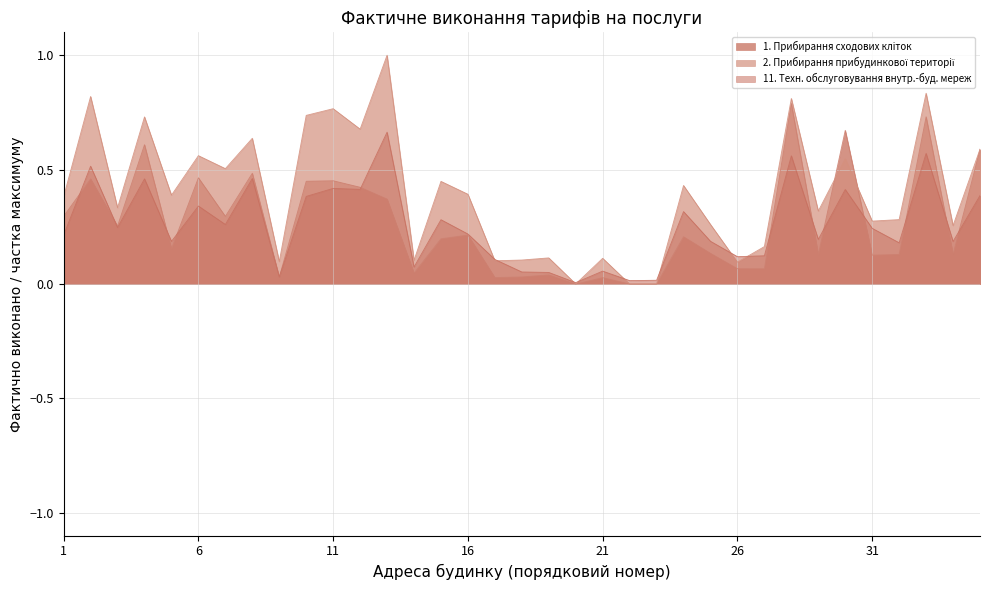

What is the difference between the highest and lowest values at 17?

0.1